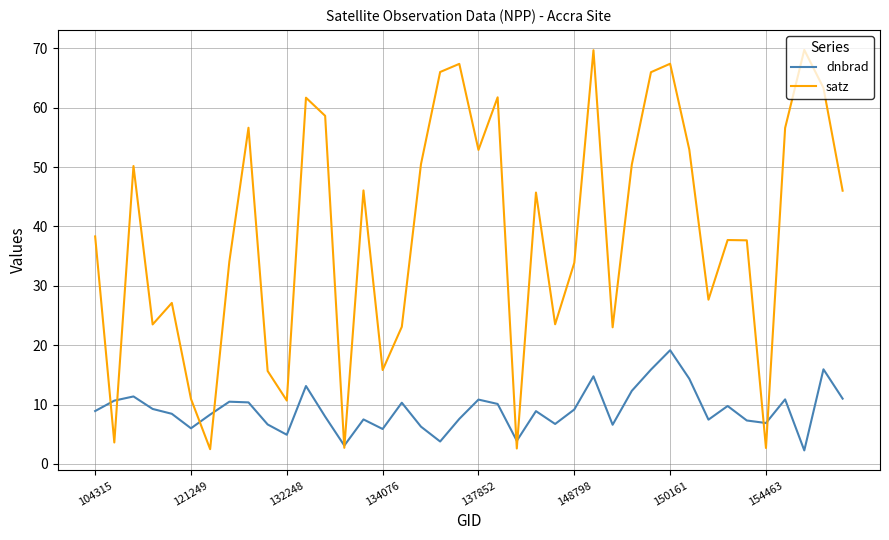

Rank the series by their average value, from lowest to highest.

dnbrad, satz